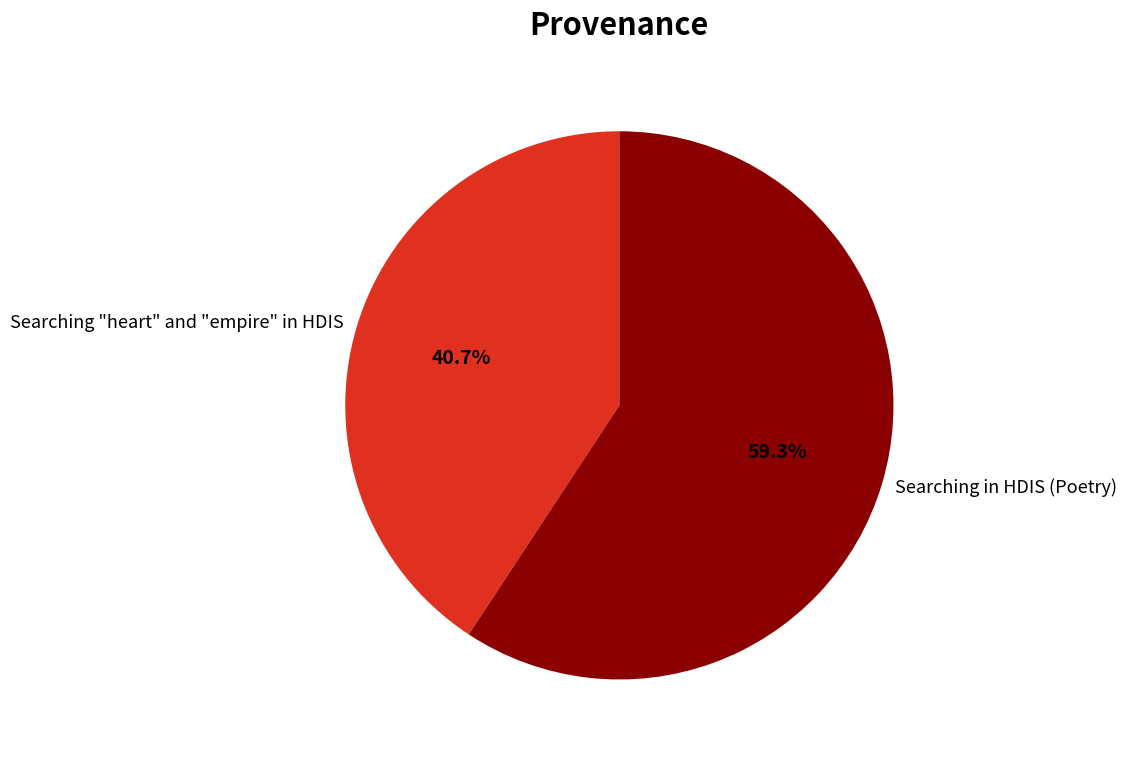

How much of the chart is everything except Searching "heart" and "empire" in HDIS?

59.3%